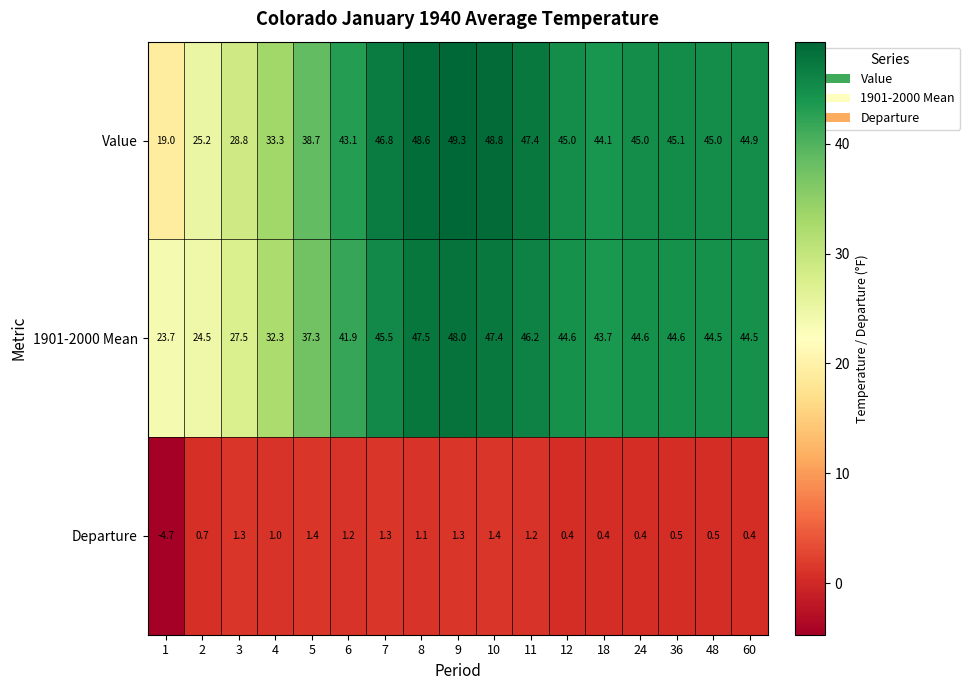

What is the sum of all Departure values?

9.8